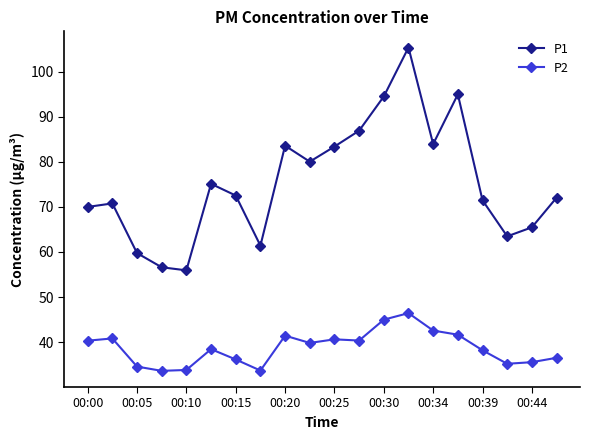

True or false: P2 has more than 2 interior local peaks.

True